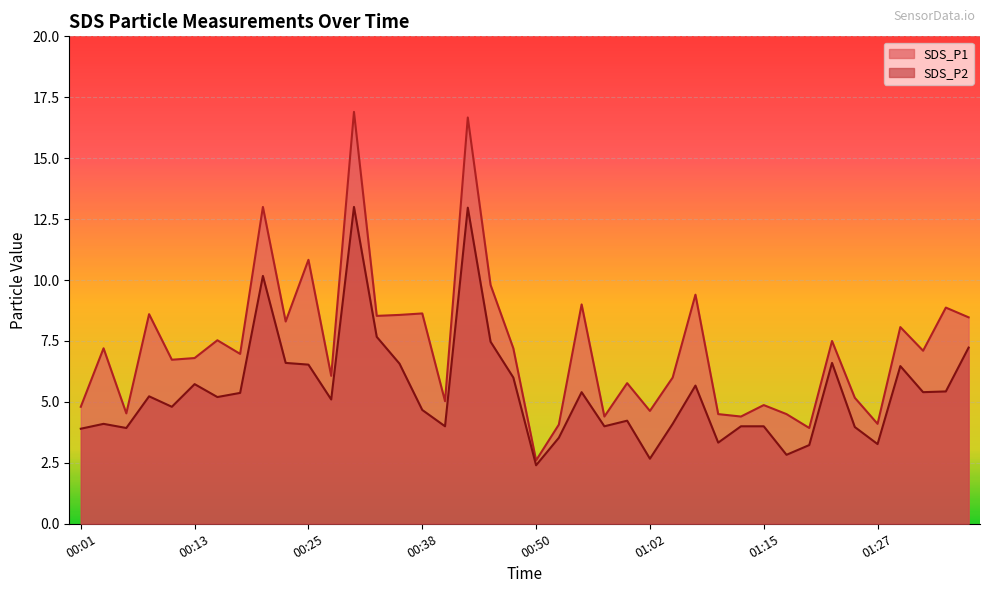

Which series has the widest spread of values?

SDS_P1